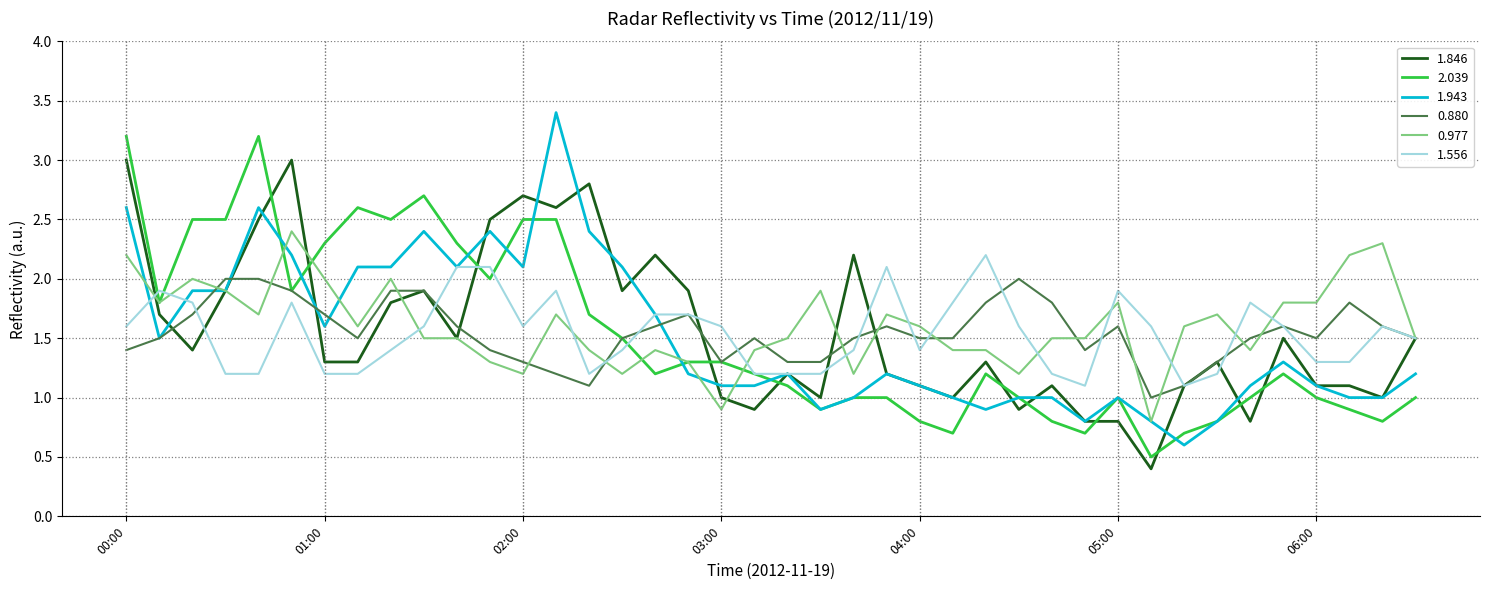

What are all the series names shown in the legend?

1.846, 2.039, 1.943, 0.880, 0.977, 1.556